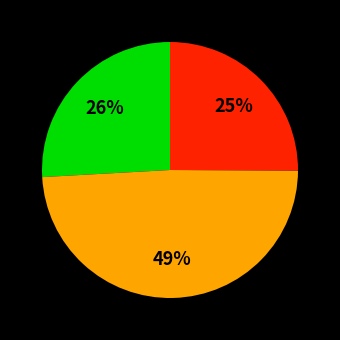

To the nearest percent, what is the difference between the largest and smallest slice percentages?

24%